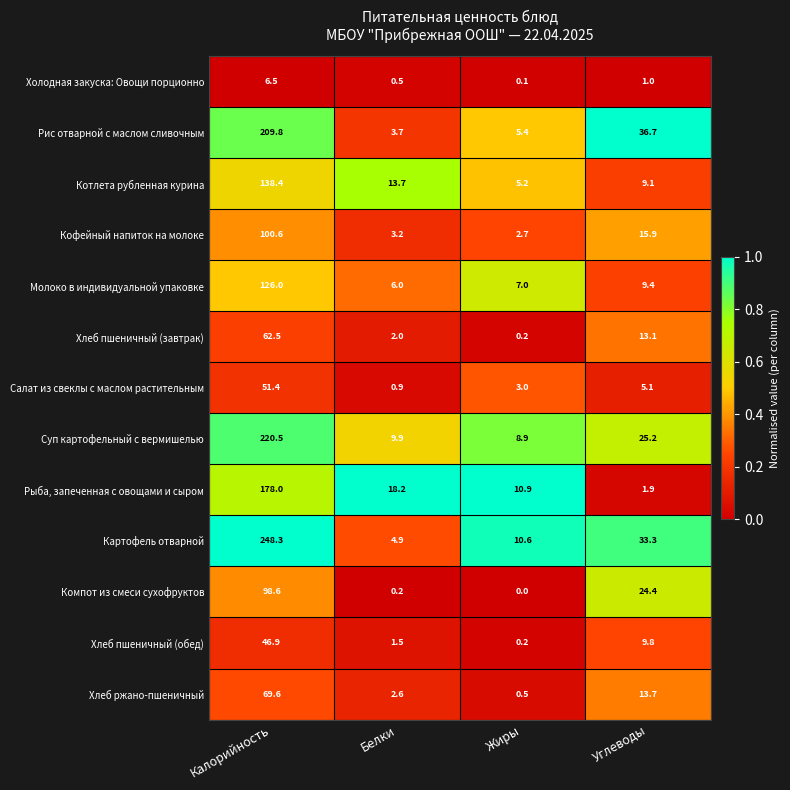

What is the spread (max minus min) of values at Белки?

18.0